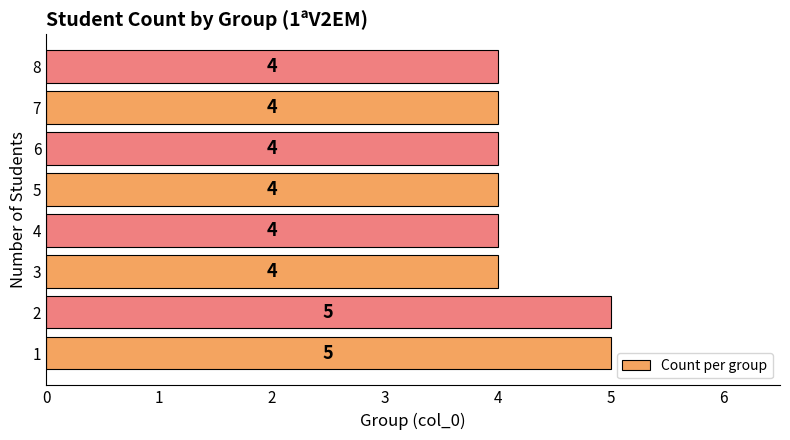

Read the value at 6.

4